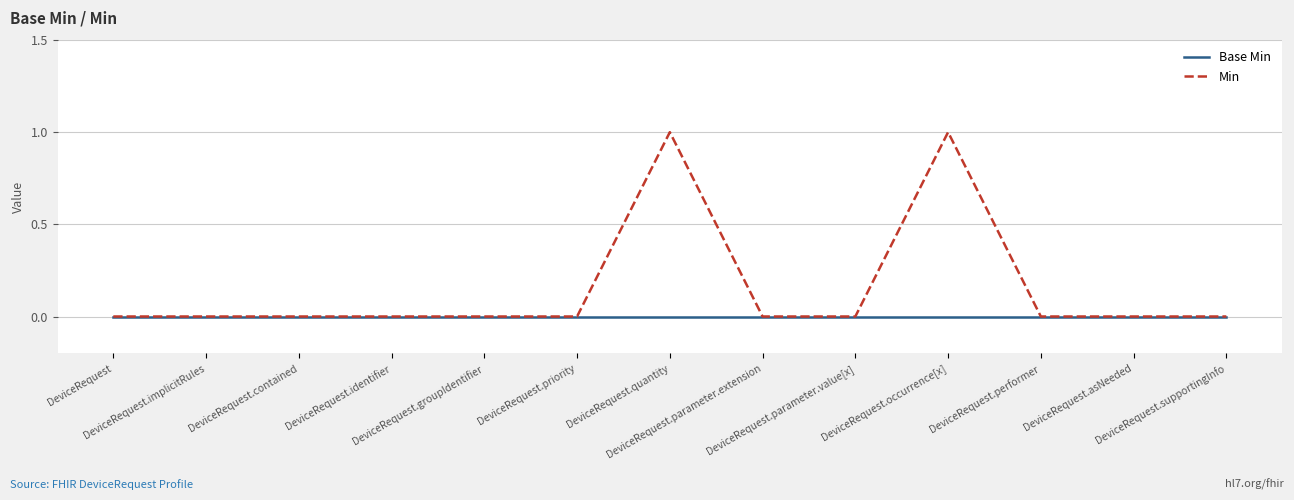

Rank the series by their average value, from lowest to highest.

Base Min, Min